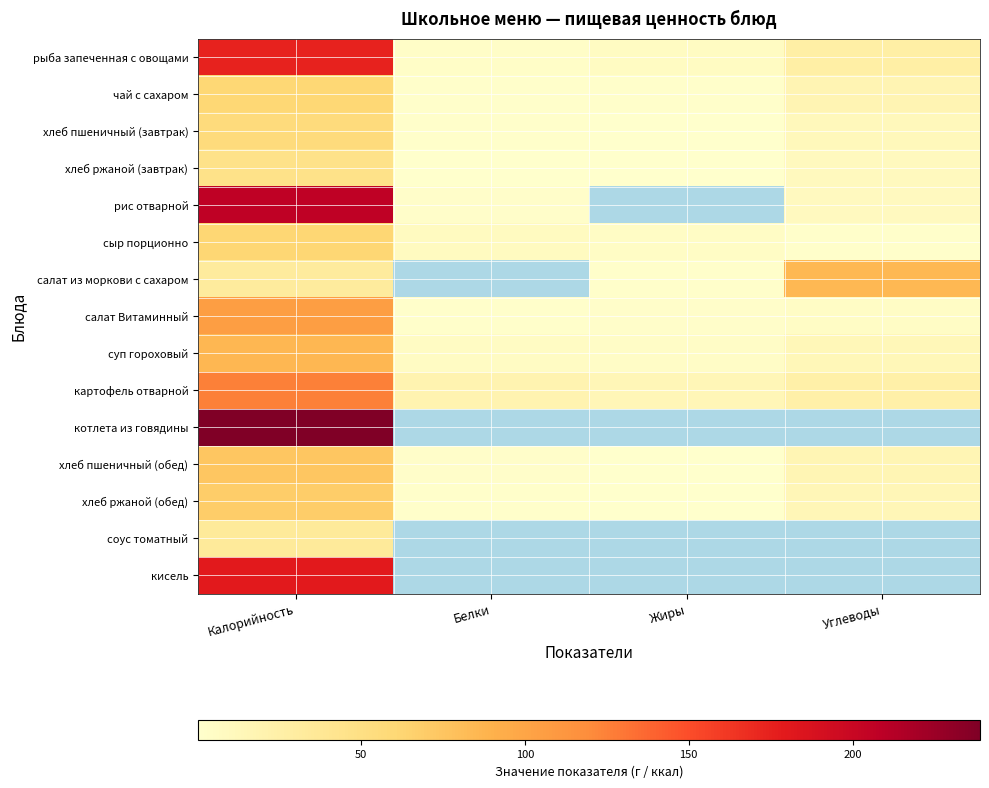

True or false: хлеб пшеничный (завтрак) has a value of 1.9 at Белки.

True